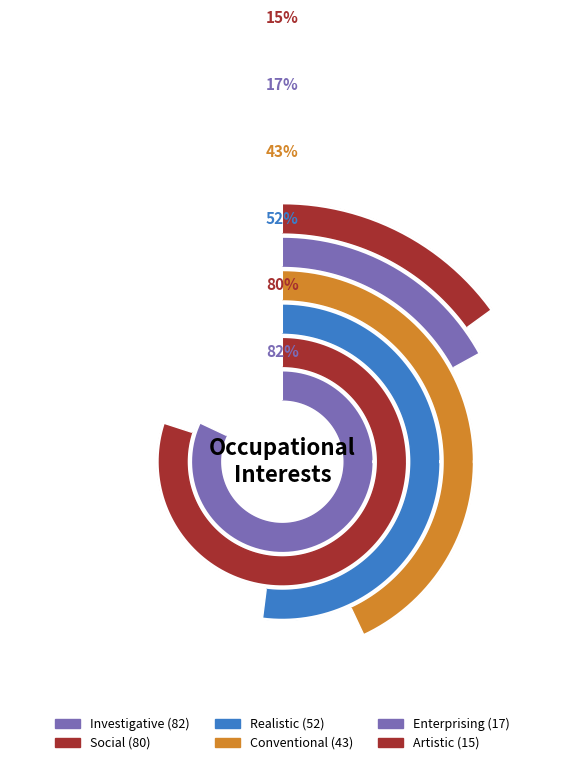

Which category has the smallest portion of the pie?

Artistic